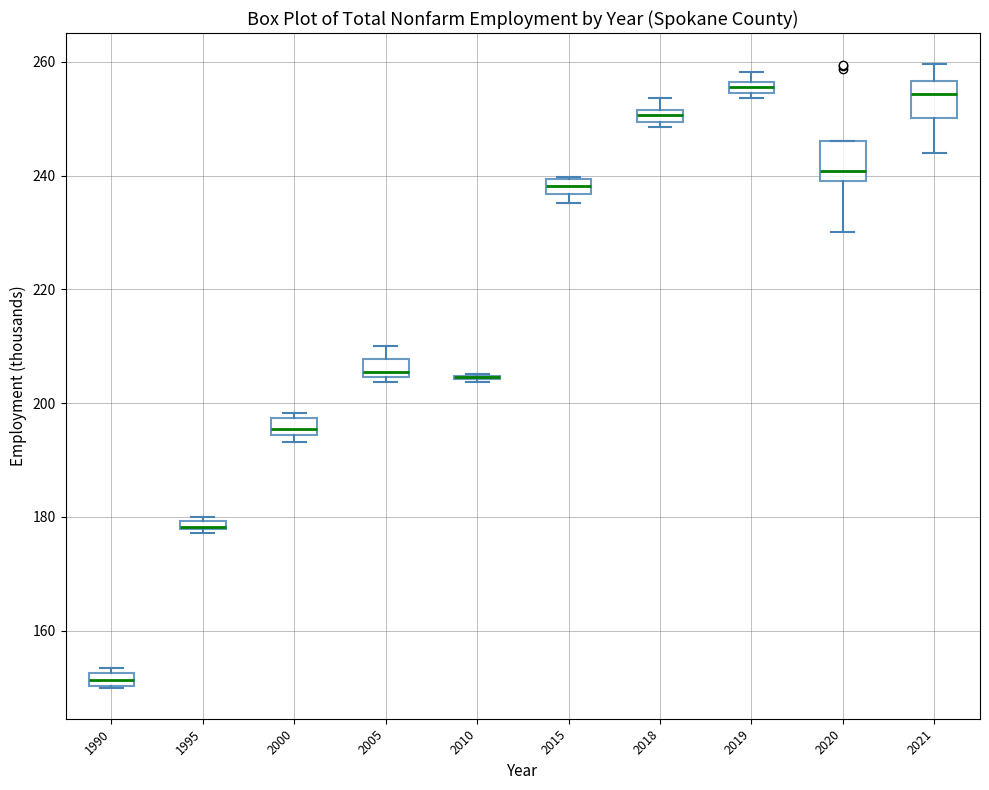

Where is the lower edge of the box at x = 1990 on the y-axis? The values are not printed on the chart, so give them approximately, as read against the axis.

150